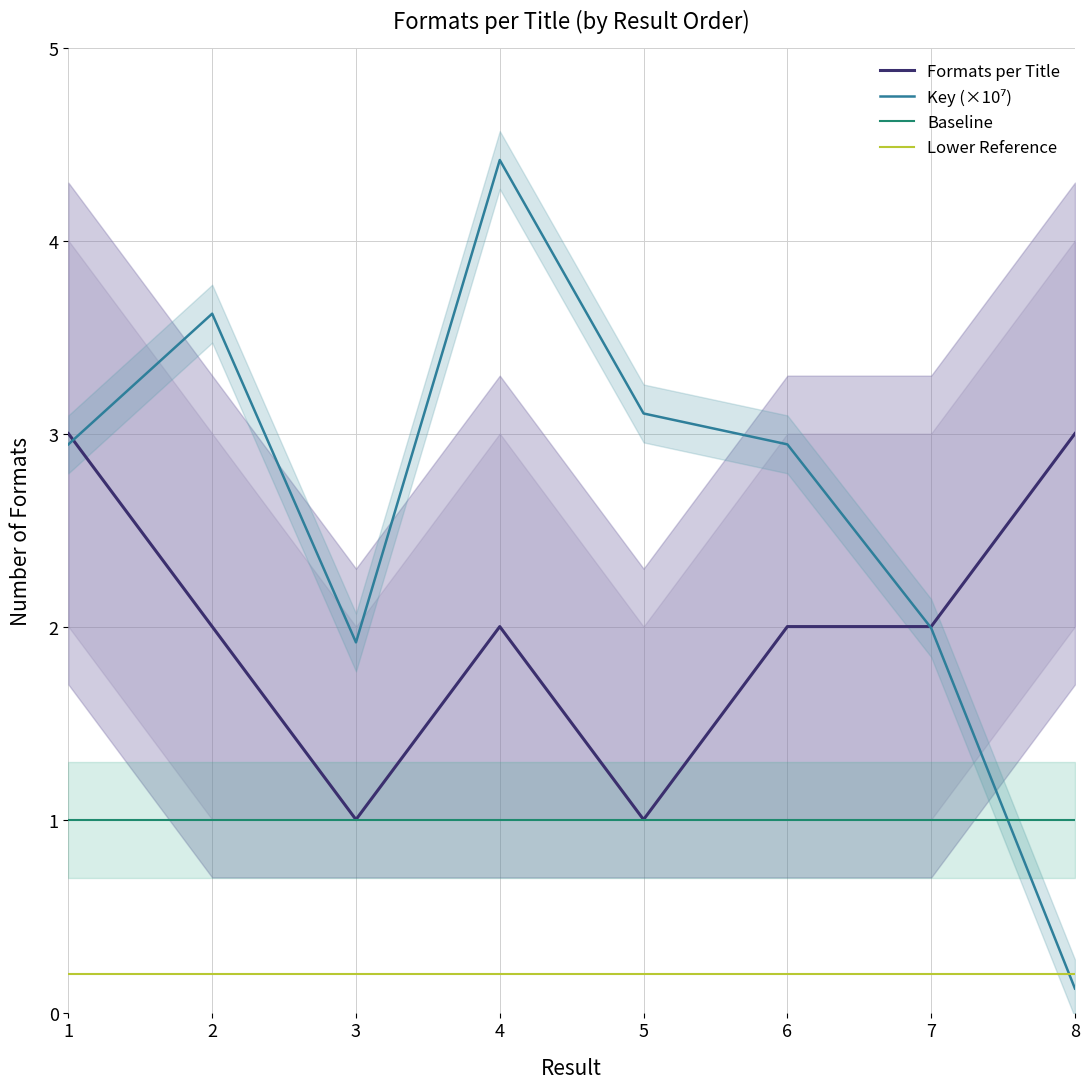

What is the average value of the Baseline series?

1.0